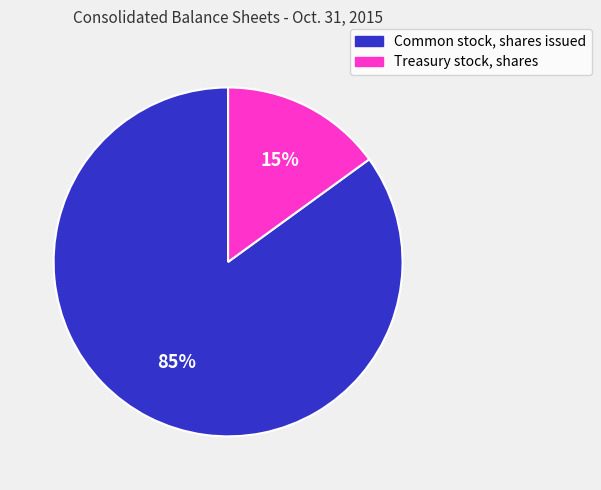

Do Treasury stock, shares and Common stock, shares issued together represent more than half of the pie?

Yes